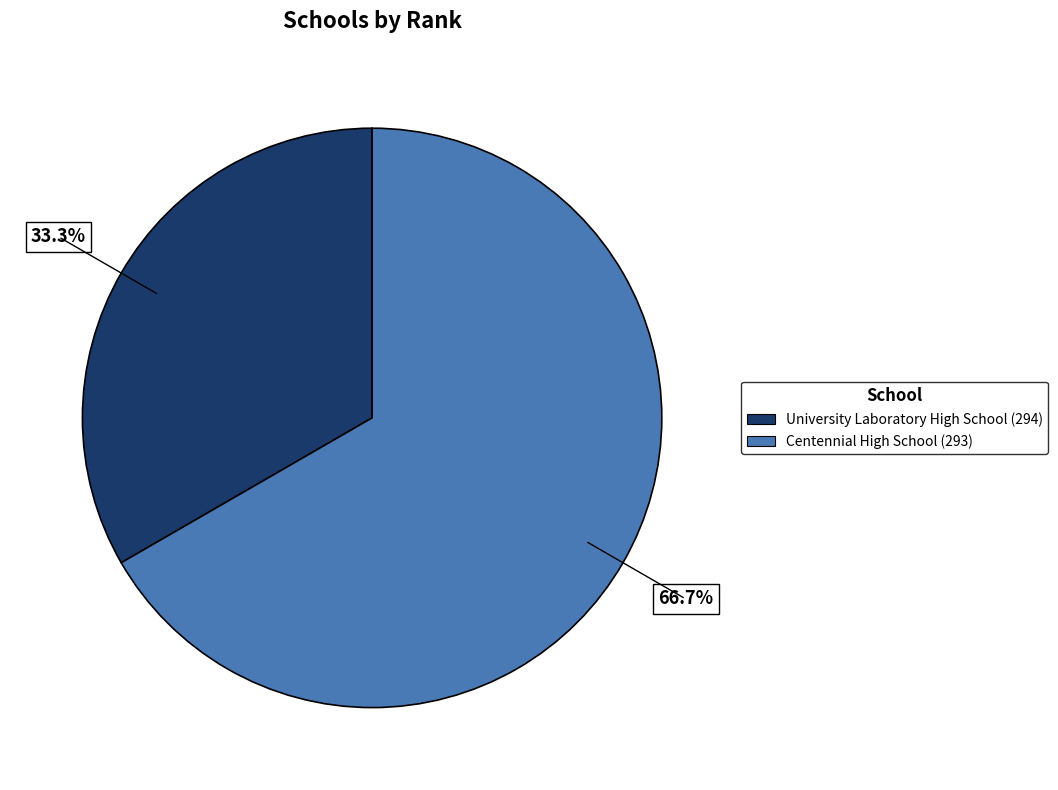

Which slice is the largest?

Centennial High School (293)